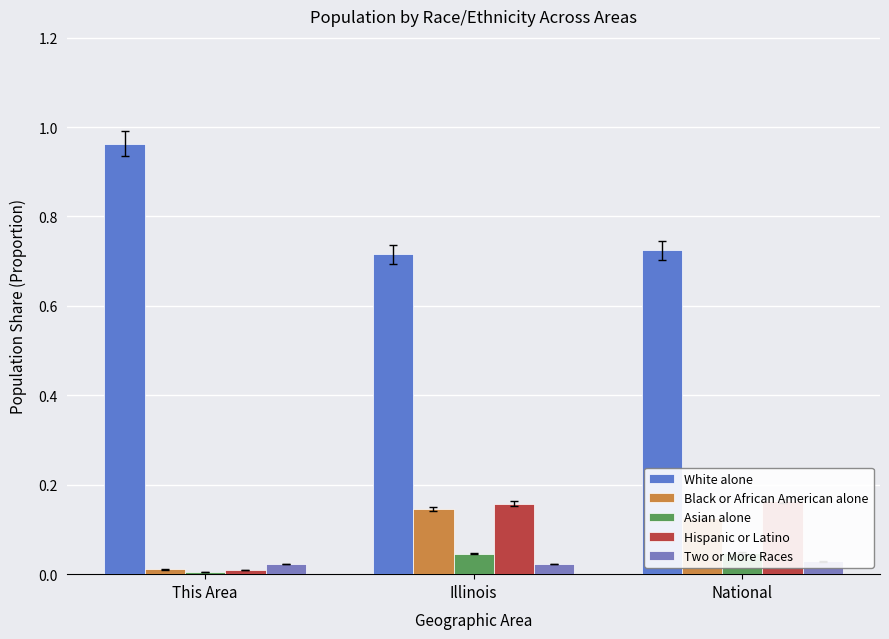

Reading left to right, list all the values displayed in this chart.

White alone: 1.0	0.7	0.7
Black or African American alone: 0.0	0.1	0.1
Asian alone: 0.0	0.0	0.0
Hispanic or Latino: 0.0	0.2	0.2
Two or More Races: 0.0	0.0	0.0